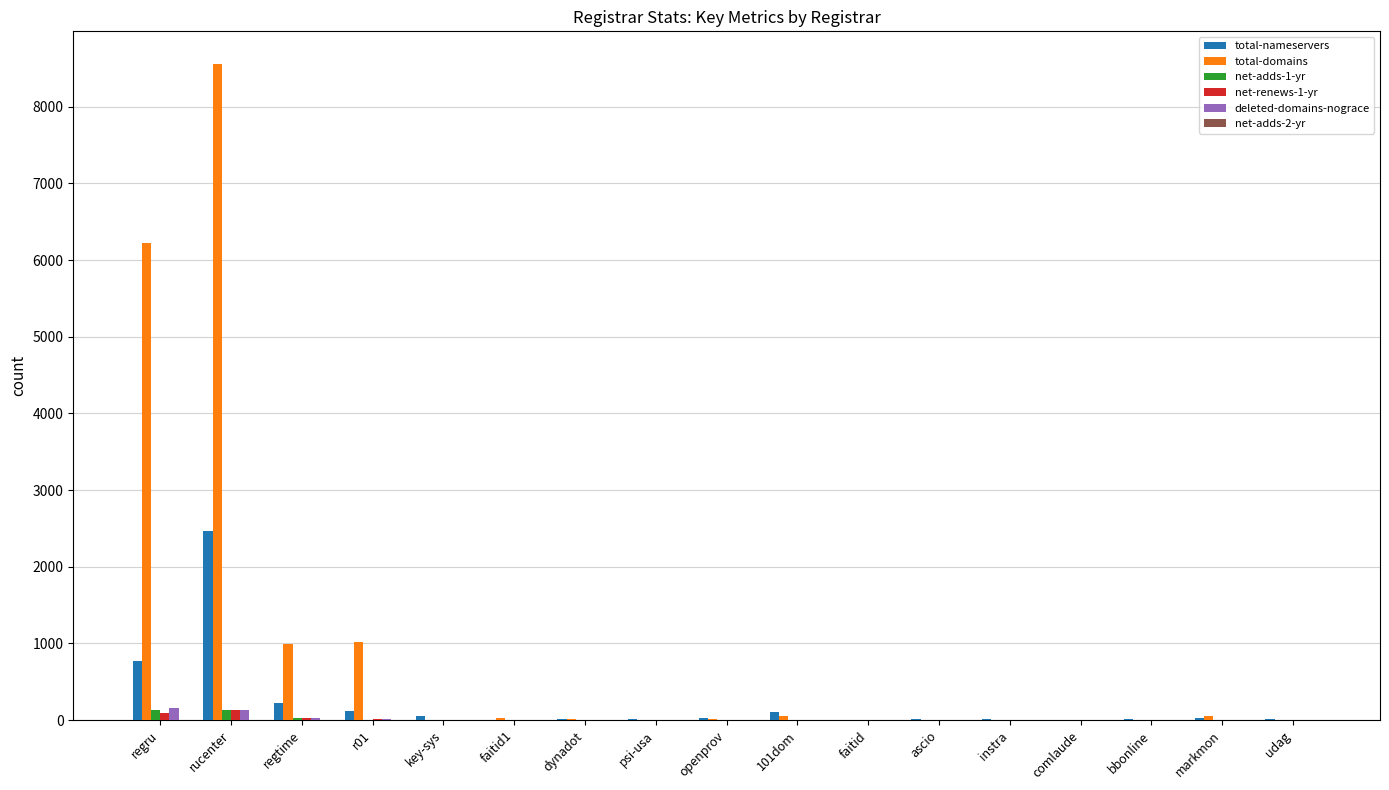

How many groups of bars are there?

17